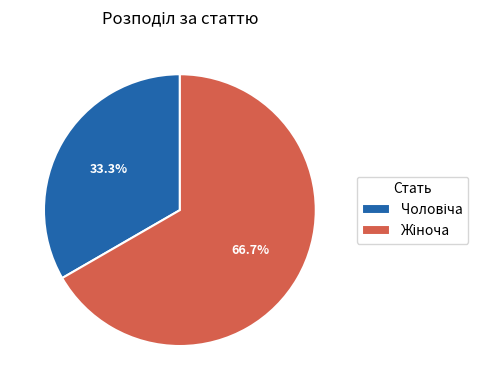

Is there a majority slice in this chart?

Yes